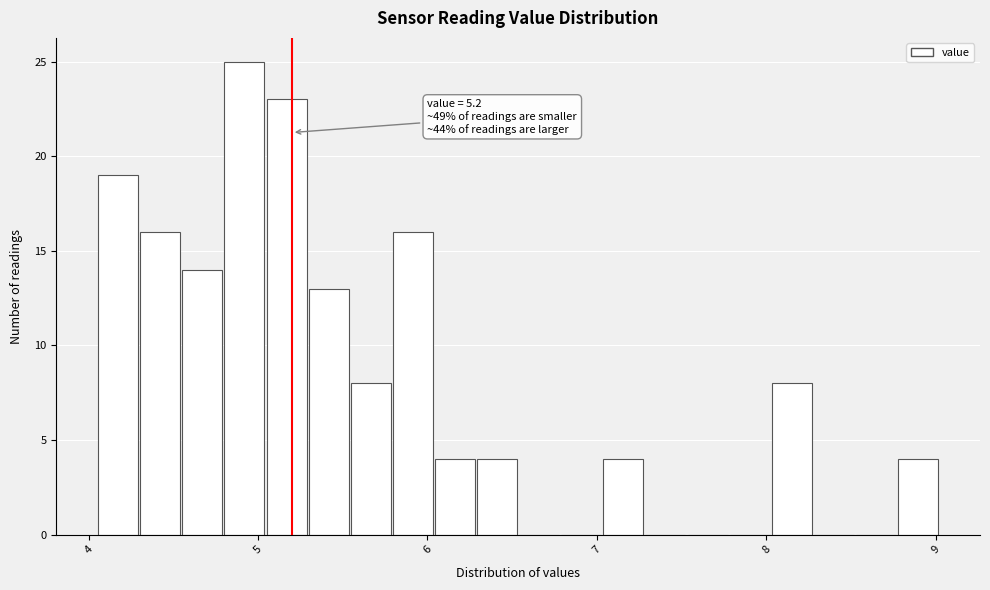

Read against the x-axis, roughly where is the centre of the tallest bar?

4.9